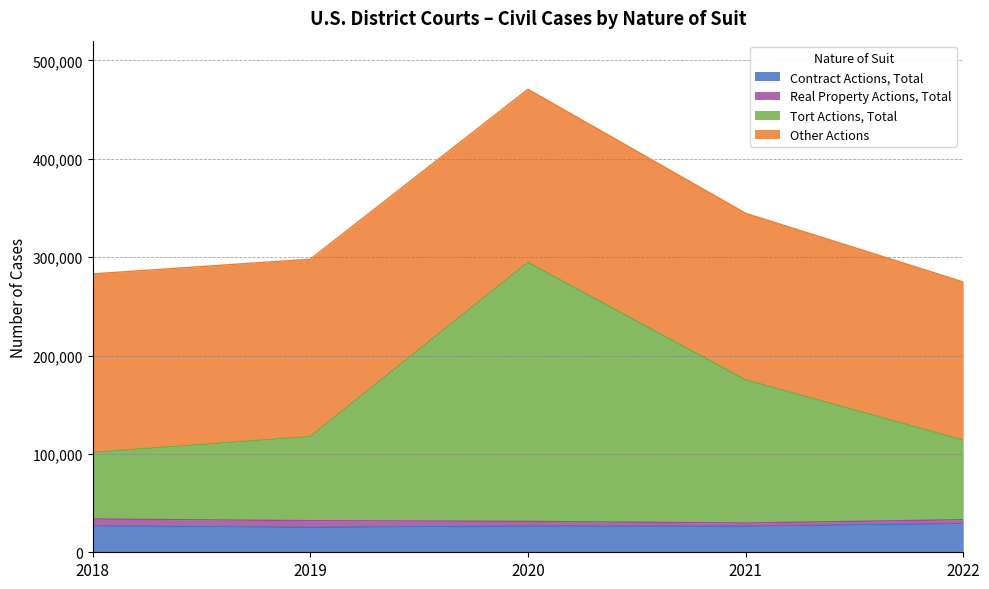

At which category is the sum across all series the highest?

2020